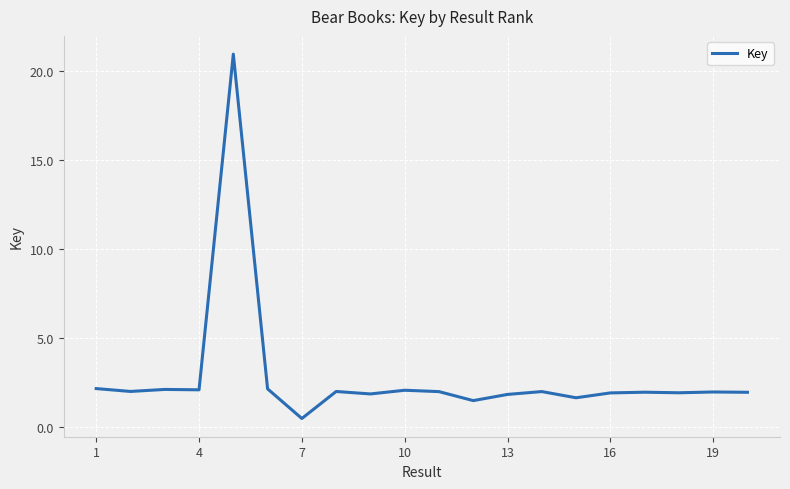

What is the maximum value shown in the chart?

20.9